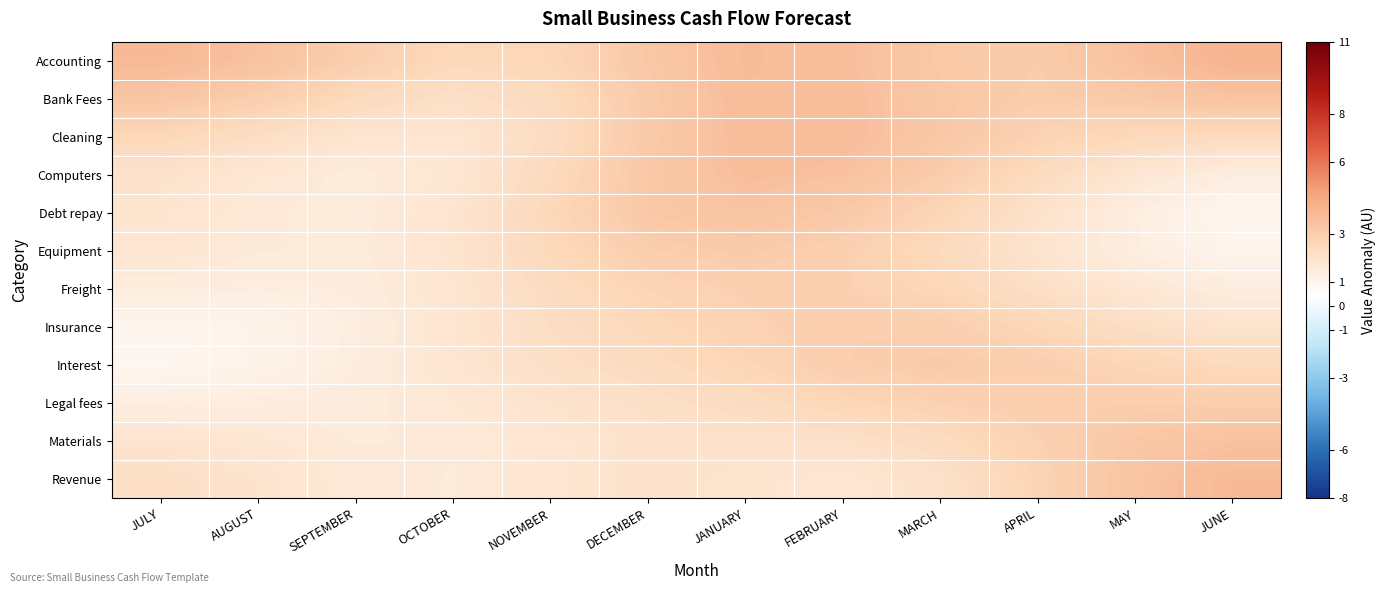

Reading left to right, what are all the values shown in this chart?

Accounting: JULY=3.8	AUGUST=3.5	SEPTEMBER=3.0	OCTOBER=2.5	NOVEMBER=2.6	DECEMBER=3.2	JANUARY=3.7	FEBRUARY=3.6	MARCH=3.2	APRIL=3.1	MAY=3.5	JUNE=4.1
Bank Fees: JULY=3.3	AUGUST=3.0	SEPTEMBER=2.5	OCTOBER=2.2	NOVEMBER=2.4	DECEMBER=3.1	JANUARY=3.7	FEBRUARY=3.7	MARCH=3.3	APRIL=3.0	MAY=3.2	JUNE=3.4
Cleaning: JULY=2.6	AUGUST=2.2	SEPTEMBER=1.9	OCTOBER=1.8	NOVEMBER=2.3	DECEMBER=3.1	JANUARY=3.7	FEBRUARY=3.7	MARCH=3.3	APRIL=2.8	MAY=2.5	JUNE=2.4
Computers: JULY=2.0	AUGUST=1.7	SEPTEMBER=1.5	OCTOBER=1.8	NOVEMBER=2.4	DECEMBER=3.2	JANUARY=3.6	FEBRUARY=3.5	MARCH=3.0	APRIL=2.4	MAY=1.8	JUNE=1.4
Debt repay: JULY=1.9	AUGUST=1.6	SEPTEMBER=1.5	OCTOBER=1.9	NOVEMBER=2.6	DECEMBER=3.2	JANUARY=3.4	FEBRUARY=3.2	MARCH=2.7	APRIL=2.0	MAY=1.4	JUNE=0.9
Equipment: JULY=1.8	AUGUST=1.6	SEPTEMBER=1.5	OCTOBER=1.9	NOVEMBER=2.5	DECEMBER=3.0	JANUARY=3.1	FEBRUARY=2.9	MARCH=2.5	APRIL=1.9	MAY=1.4	JUNE=1.0
Freight: JULY=1.5	AUGUST=1.4	SEPTEMBER=1.5	OCTOBER=1.8	NOVEMBER=2.3	DECEMBER=2.7	JANUARY=2.9	FEBRUARY=2.9	MARCH=2.6	APRIL=2.2	MAY=1.7	JUNE=1.4
Insurance: JULY=1.0	AUGUST=1.1	SEPTEMBER=1.4	OCTOBER=1.8	NOVEMBER=2.2	DECEMBER=2.5	JANUARY=2.8	FEBRUARY=3.0	MARCH=2.9	APRIL=2.6	MAY=2.2	JUNE=1.9
Interest: JULY=0.9	AUGUST=1.1	SEPTEMBER=1.4	OCTOBER=1.8	NOVEMBER=2.2	DECEMBER=2.4	JANUARY=2.7	FEBRUARY=3.0	MARCH=3.1	APRIL=2.9	MAY=2.6	JUNE=2.4
Legal fees: JULY=1.3	AUGUST=1.4	SEPTEMBER=1.5	OCTOBER=1.7	NOVEMBER=2.0	DECEMBER=2.2	JANUARY=2.4	FEBRUARY=2.6	MARCH=2.9	APRIL=3.0	MAY=3.0	JUNE=3.0
Materials: JULY=1.9	AUGUST=1.8	SEPTEMBER=1.6	OCTOBER=1.6	NOVEMBER=1.8	DECEMBER=2.0	JANUARY=2.0	FEBRUARY=2.1	MARCH=2.4	APRIL=2.8	MAY=3.2	JUNE=3.5
Revenue: JULY=2.2	AUGUST=1.9	SEPTEMBER=1.6	OCTOBER=1.6	NOVEMBER=1.8	DECEMBER=2.0	JANUARY=1.9	FEBRUARY=1.8	MARCH=2.1	APRIL=2.7	MAY=3.4	JUNE=3.8